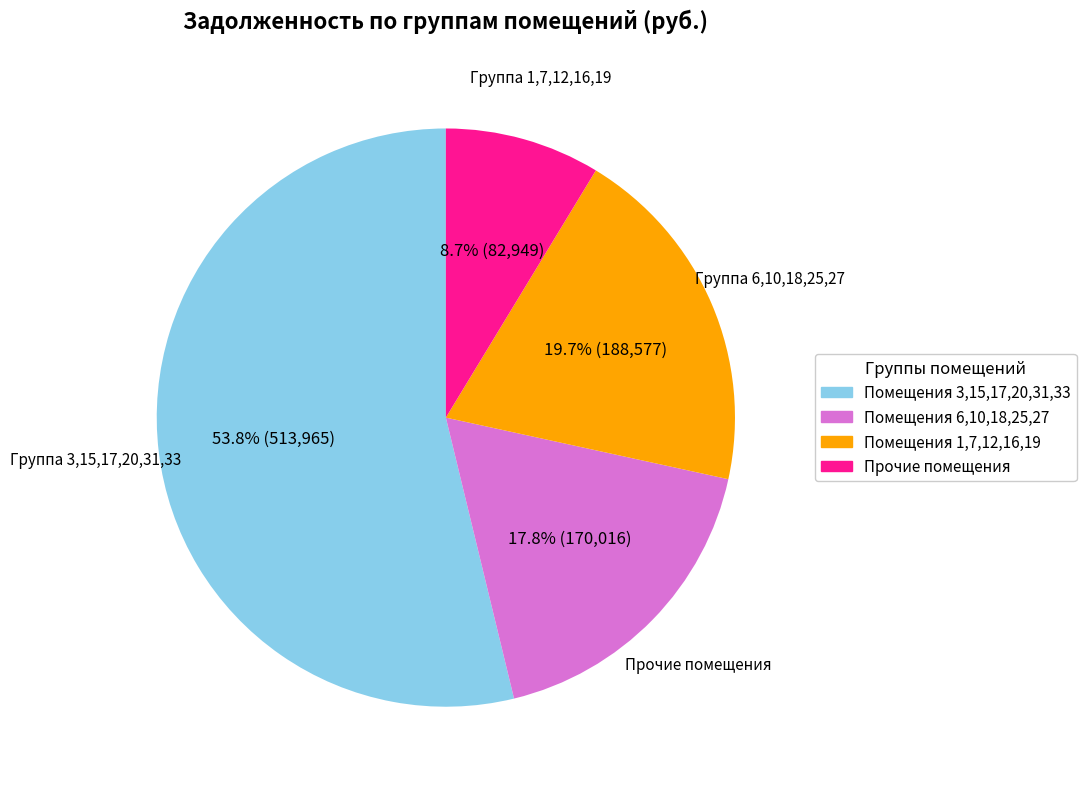

How many slices are in this pie chart?

4